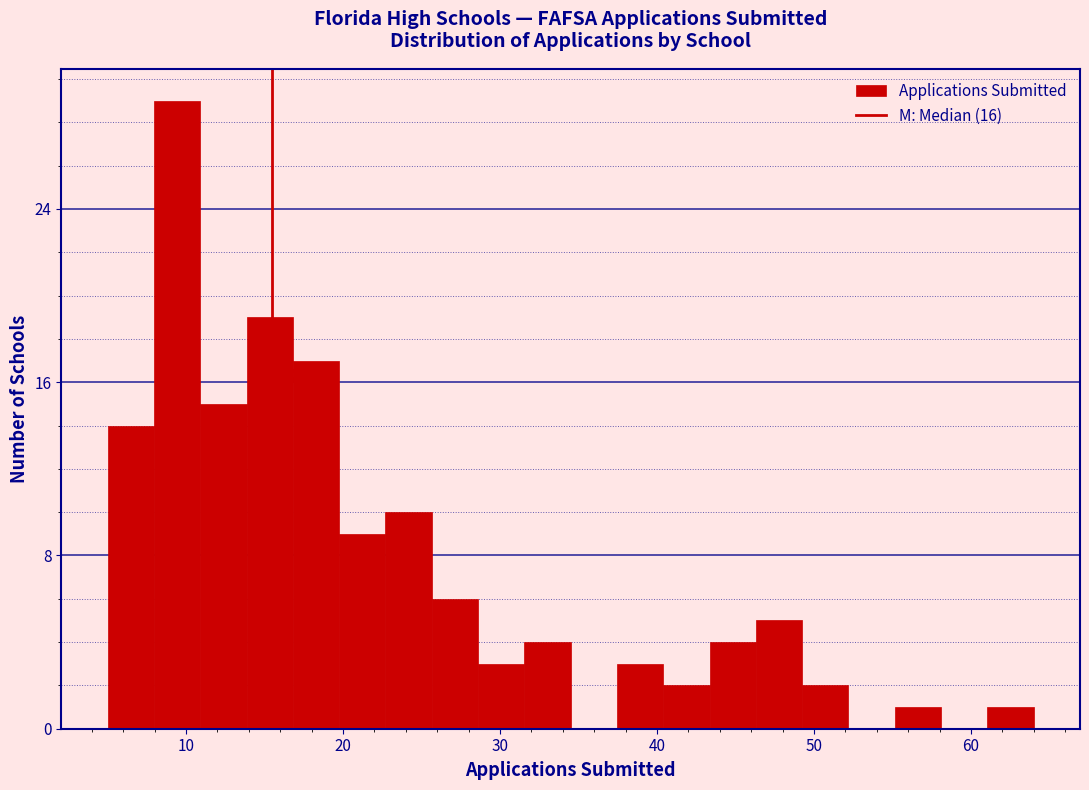

Around what value on the x-axis is the tallest bar? Give the approximate position of its centre, as read against the axis.

9